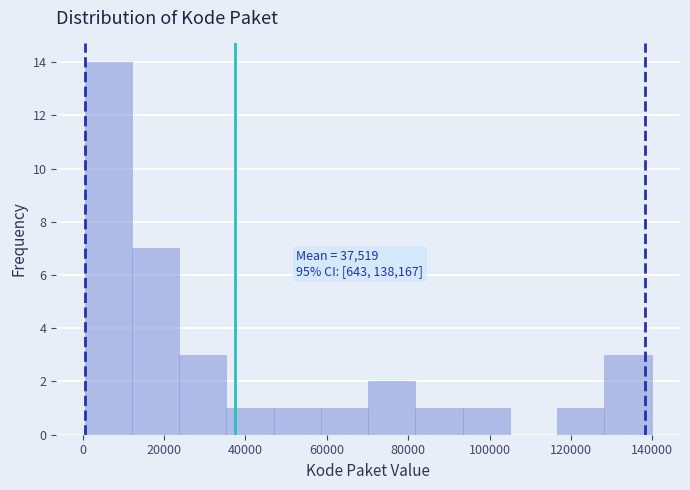

Over which range of the x-axis is the bar tallest?

0 to 12000